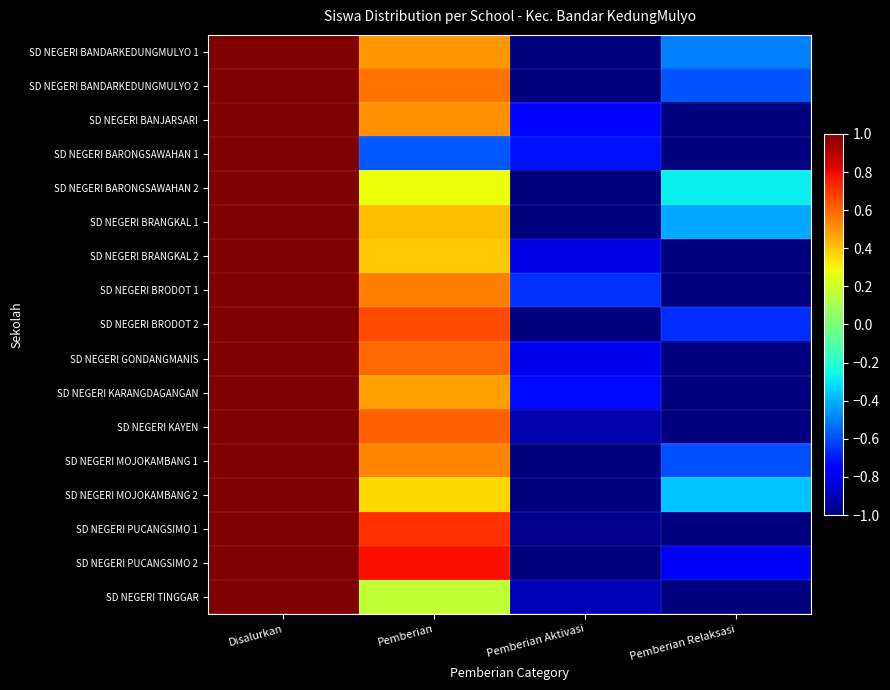

Reading left to right, extract all data points from this chart.

SD NEGERI BANDARKEDUNGMULYO 1: Disalurkan=1.0	Pemberian=0.5	Pemberian Aktivasi=-1.0	Pemberian Relaksasi=-0.5
SD NEGERI BANDARKEDUNGMULYO 2: Disalurkan=1.0	Pemberian=0.6	Pemberian Aktivasi=-1.0	Pemberian Relaksasi=-0.6
SD NEGERI BANJARSARI: Disalurkan=1.0	Pemberian=0.5	Pemberian Aktivasi=-0.7	Pemberian Relaksasi=-1.0
SD NEGERI BARONGSAWAHAN 1: Disalurkan=1.0	Pemberian=-0.6	Pemberian Aktivasi=-0.7	Pemberian Relaksasi=-1.0
SD NEGERI BARONGSAWAHAN 2: Disalurkan=1.0	Pemberian=0.3	Pemberian Aktivasi=-1.0	Pemberian Relaksasi=-0.3
SD NEGERI BRANGKAL 1: Disalurkan=1.0	Pemberian=0.4	Pemberian Aktivasi=-1.0	Pemberian Relaksasi=-0.4
SD NEGERI BRANGKAL 2: Disalurkan=1.0	Pemberian=0.4	Pemberian Aktivasi=-0.8	Pemberian Relaksasi=-1.0
SD NEGERI BRODOT 1: Disalurkan=1.0	Pemberian=0.6	Pemberian Aktivasi=-0.7	Pemberian Relaksasi=-1.0
SD NEGERI BRODOT 2: Disalurkan=1.0	Pemberian=0.7	Pemberian Aktivasi=-1.0	Pemberian Relaksasi=-0.7
SD NEGERI GONDANGMANIS: Disalurkan=1.0	Pemberian=0.6	Pemberian Aktivasi=-0.8	Pemberian Relaksasi=-1.0
SD NEGERI KARANGDAGANGAN: Disalurkan=1.0	Pemberian=0.5	Pemberian Aktivasi=-0.7	Pemberian Relaksasi=-1.0
SD NEGERI KAYEN: Disalurkan=1.0	Pemberian=0.6	Pemberian Aktivasi=-0.9	Pemberian Relaksasi=-1.0
SD NEGERI MOJOKAMBANG 1: Disalurkan=1.0	Pemberian=0.5	Pemberian Aktivasi=-1.0	Pemberian Relaksasi=-0.6
SD NEGERI MOJOKAMBANG 2: Disalurkan=1.0	Pemberian=0.4	Pemberian Aktivasi=-1.0	Pemberian Relaksasi=-0.4
SD NEGERI PUCANGSIMO 1: Disalurkan=1.0	Pemberian=0.7	Pemberian Aktivasi=-1.0	Pemberian Relaksasi=-1.0
SD NEGERI PUCANGSIMO 2: Disalurkan=1.0	Pemberian=0.8	Pemberian Aktivasi=-1.0	Pemberian Relaksasi=-0.8
SD NEGERI TINGGAR: Disalurkan=1.0	Pemberian=0.2	Pemberian Aktivasi=-0.9	Pemberian Relaksasi=-1.0